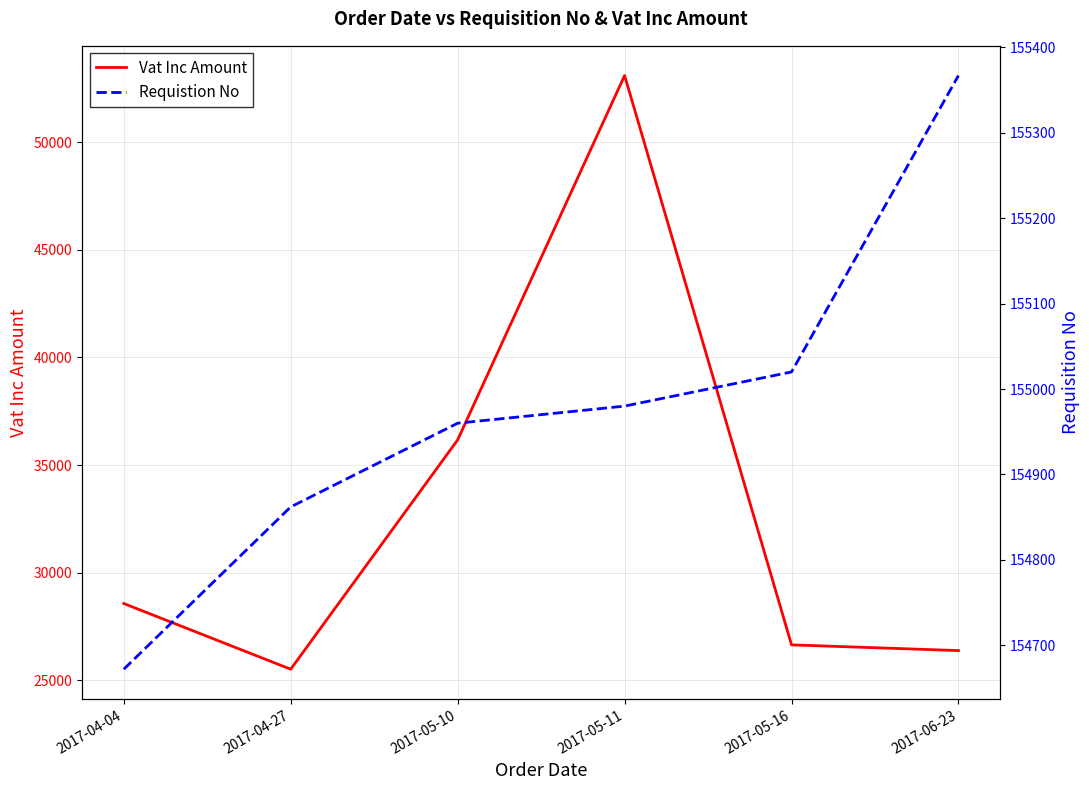

How many interior local valleys does the Vat Inc Amount series have?

1